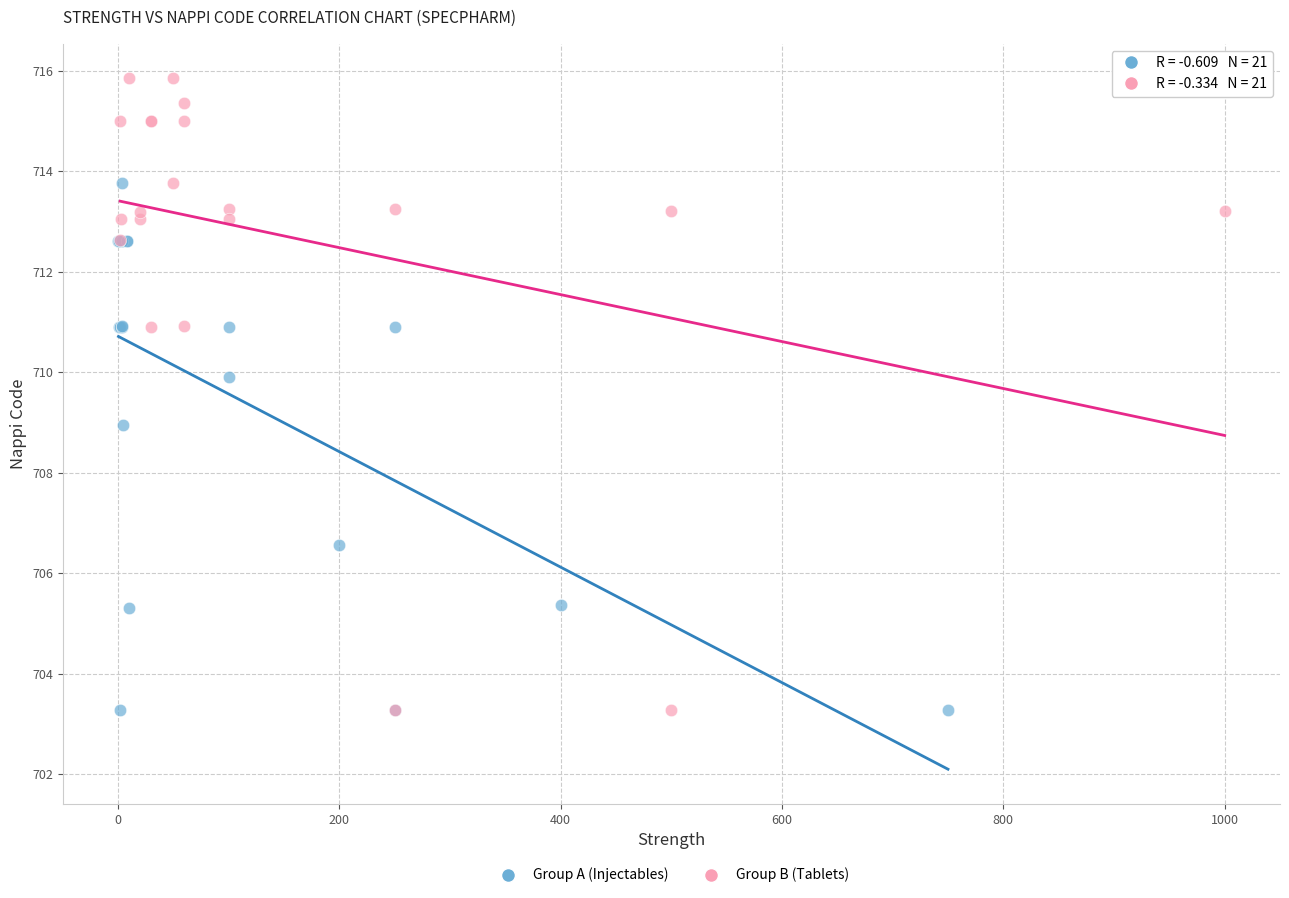

What are all the series names shown in the legend?

Group A (Injectables), Group B (Tablets)